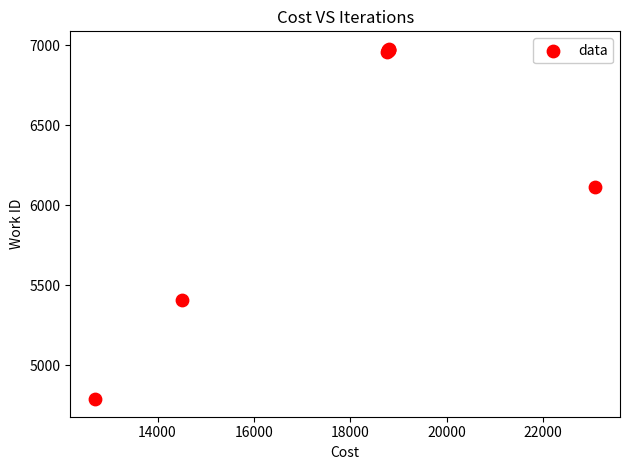

What Y value in the scatter plot is closest to 5883?

6112